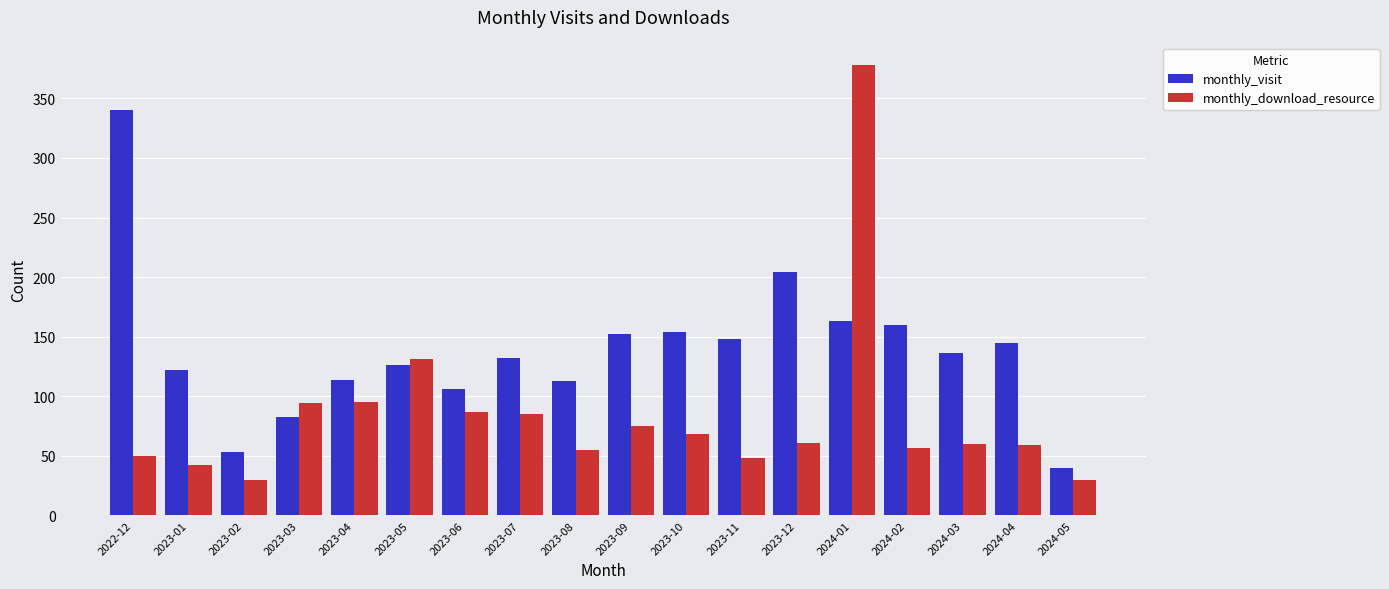

At 2023-11, list the series in order from smallest to largest.

monthly_download_resource, monthly_visit